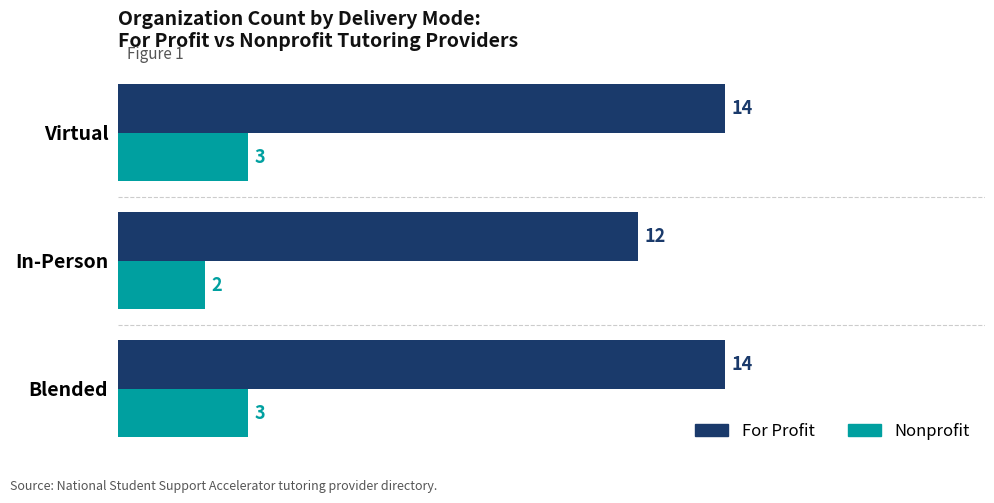

At which category does the chart reach its minimum across all series?

In-Person